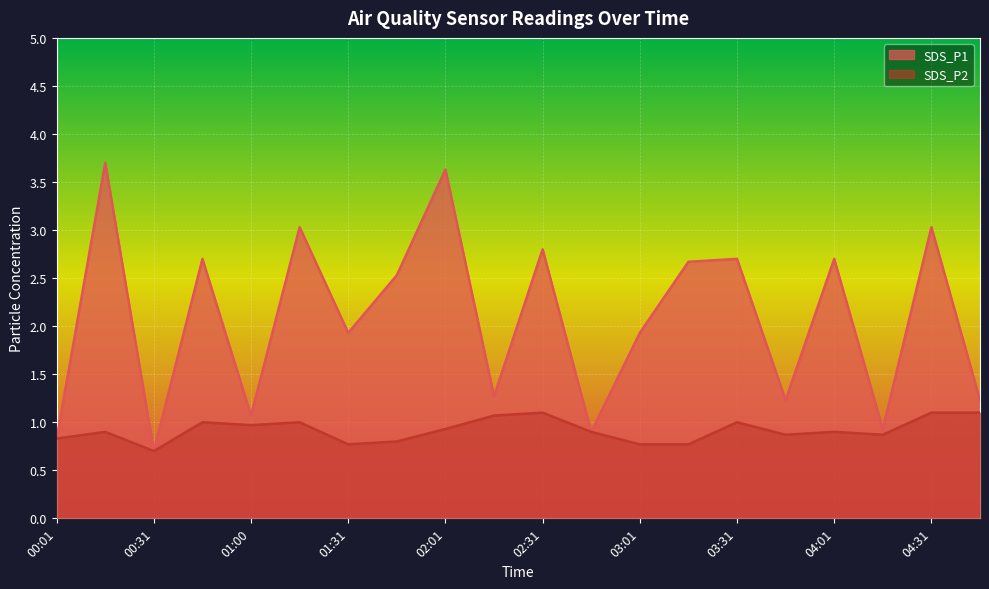

Reading right to left, transcribe all the data shown in this chart.

SDS_P1: 1.2	3.0	0.9	2.7	1.2	2.7	2.7	1.9	0.9	2.8	1.3	3.6	2.5	1.9	3.0	1.1	2.7	0.7	3.7	0.8
SDS_P2: 1.1	1.1	0.9	0.9	0.9	1.0	0.8	0.8	0.9	1.1	1.1	0.9	0.8	0.8	1.0	1.0	1.0	0.7	0.9	0.8